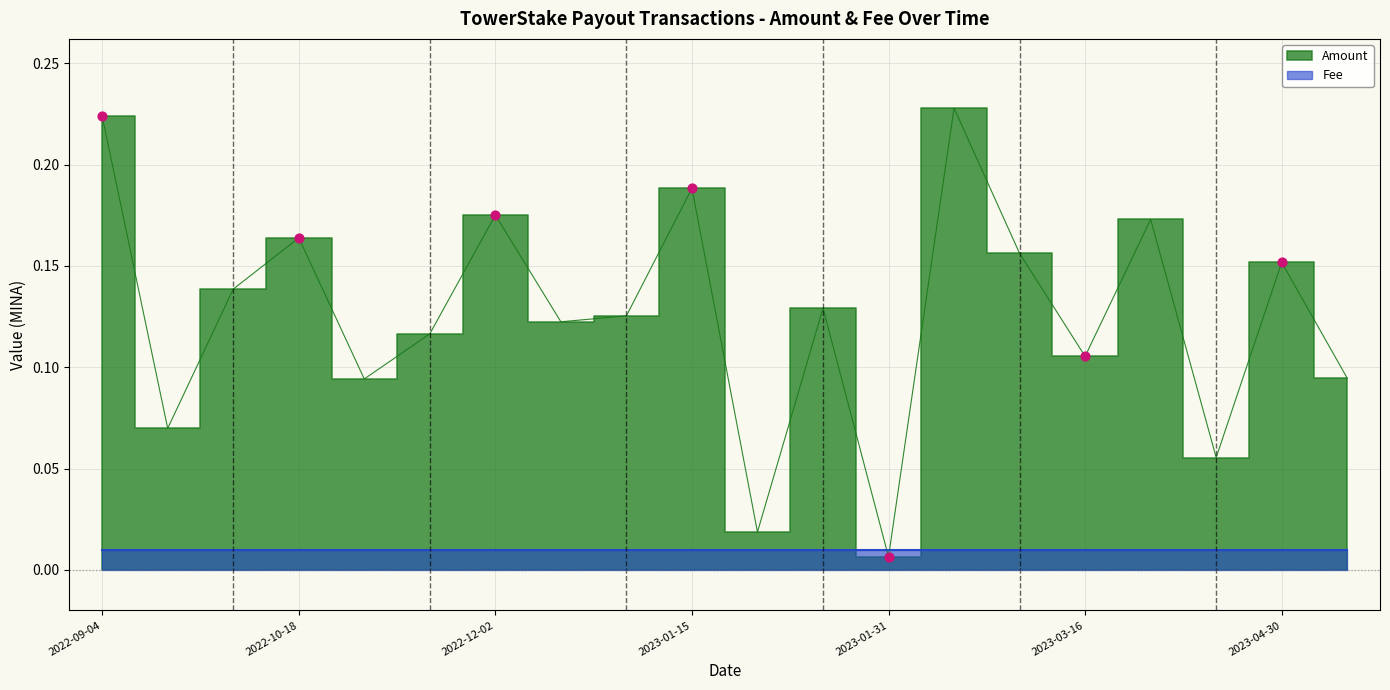

Between 2023-01-30 and 2023-03-16, which is larger?

2023-01-30